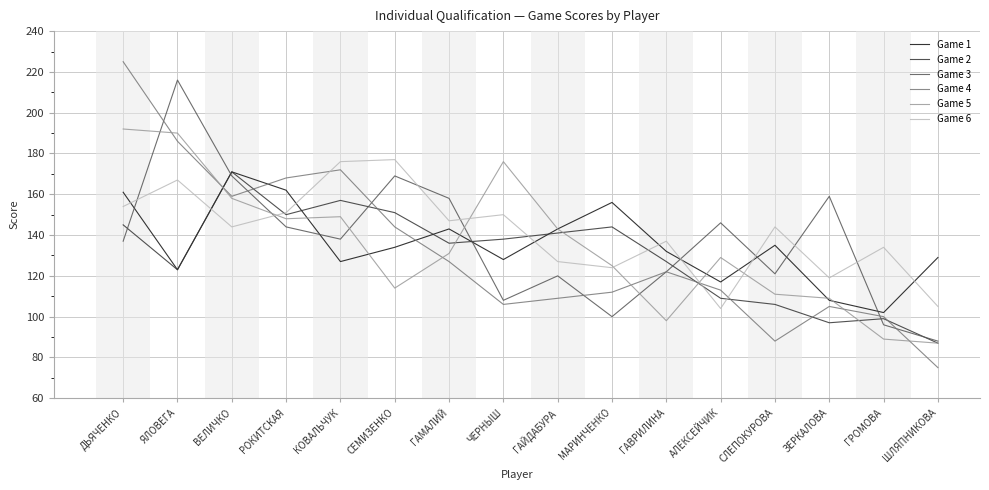

Where is the first local maximum for Game 3?

ЯЛОВЕГА